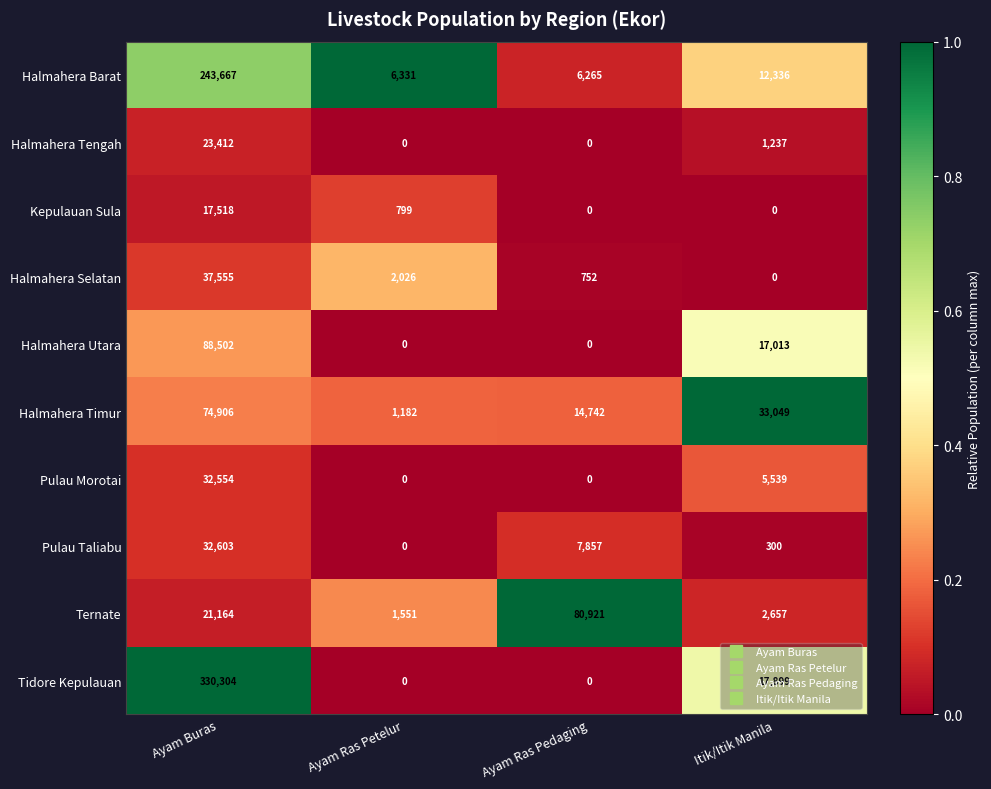

At how many categories does at least one series exceed 0?

4